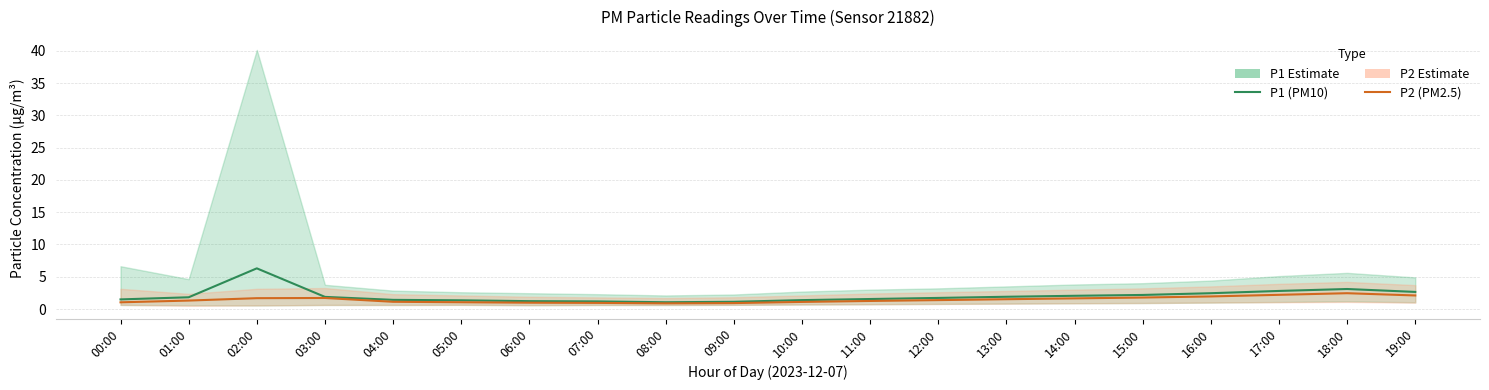

What is the difference between the maximum and second lowest values in the P2 (PM2.5) series?

1.5